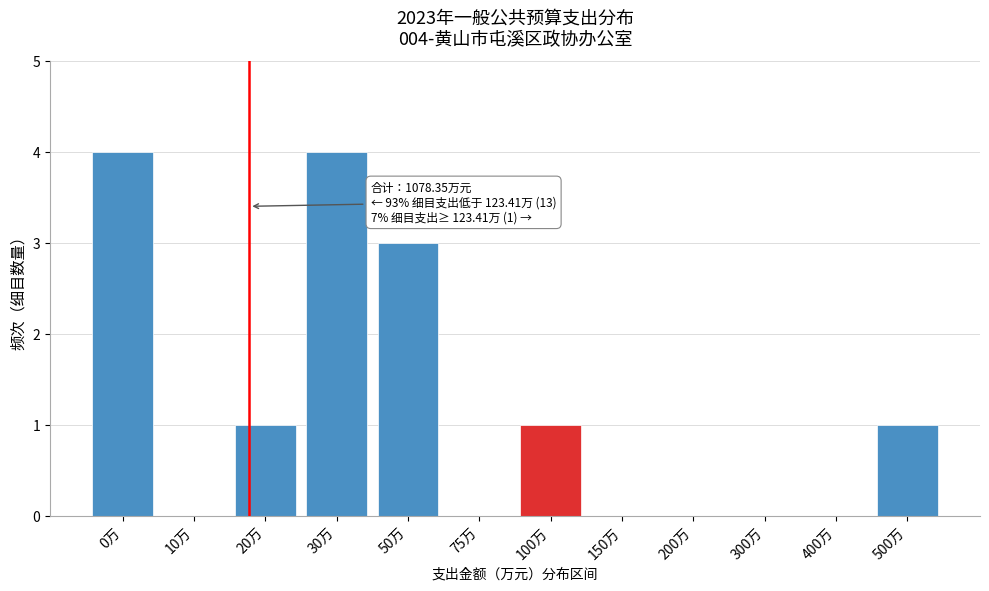

Reading left to right, what are all the values shown in this chart?

0万=4	10万=0	20万=1	30万=4	50万=3	75万=0	100万=1	150万=0	200万=0	300万=0	400万=0	500万=1